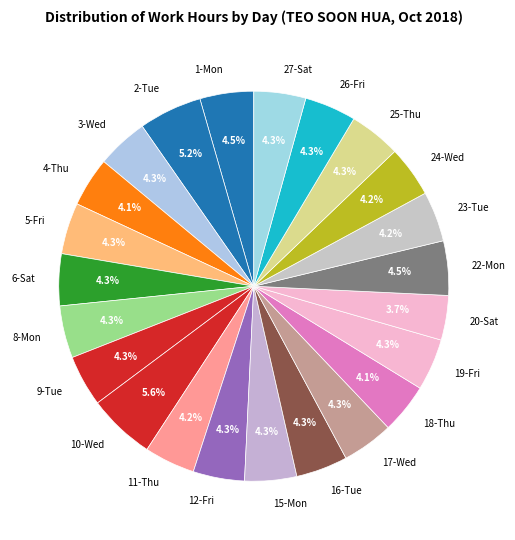

Is there a majority slice in this chart?

No